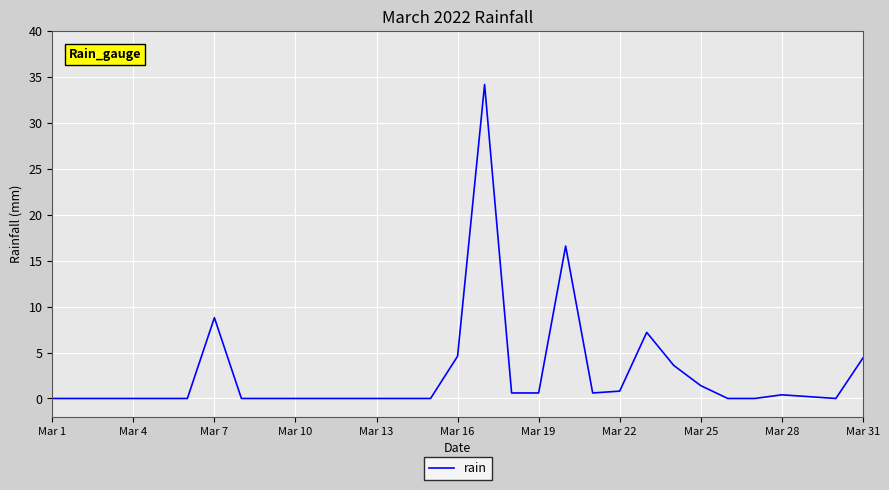

True or false: the data has more than 0 interior local peaks.

True